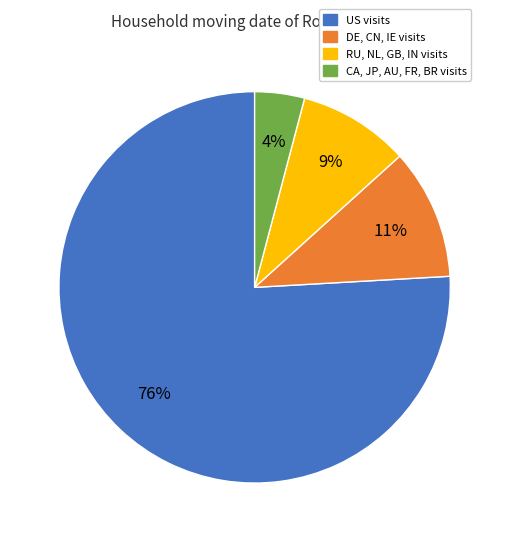

To the nearest percent, what is the difference between the largest and smallest slice percentages?

72%